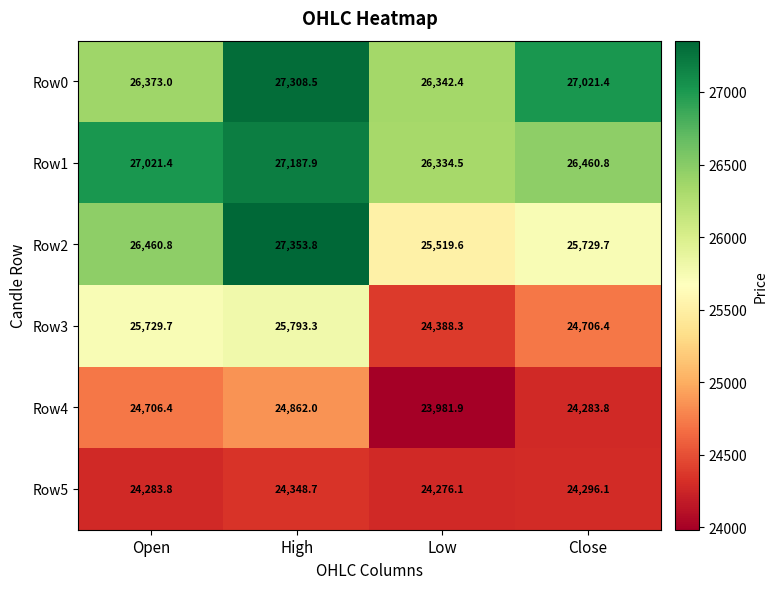

Which series has the largest total across all categories?

Row0